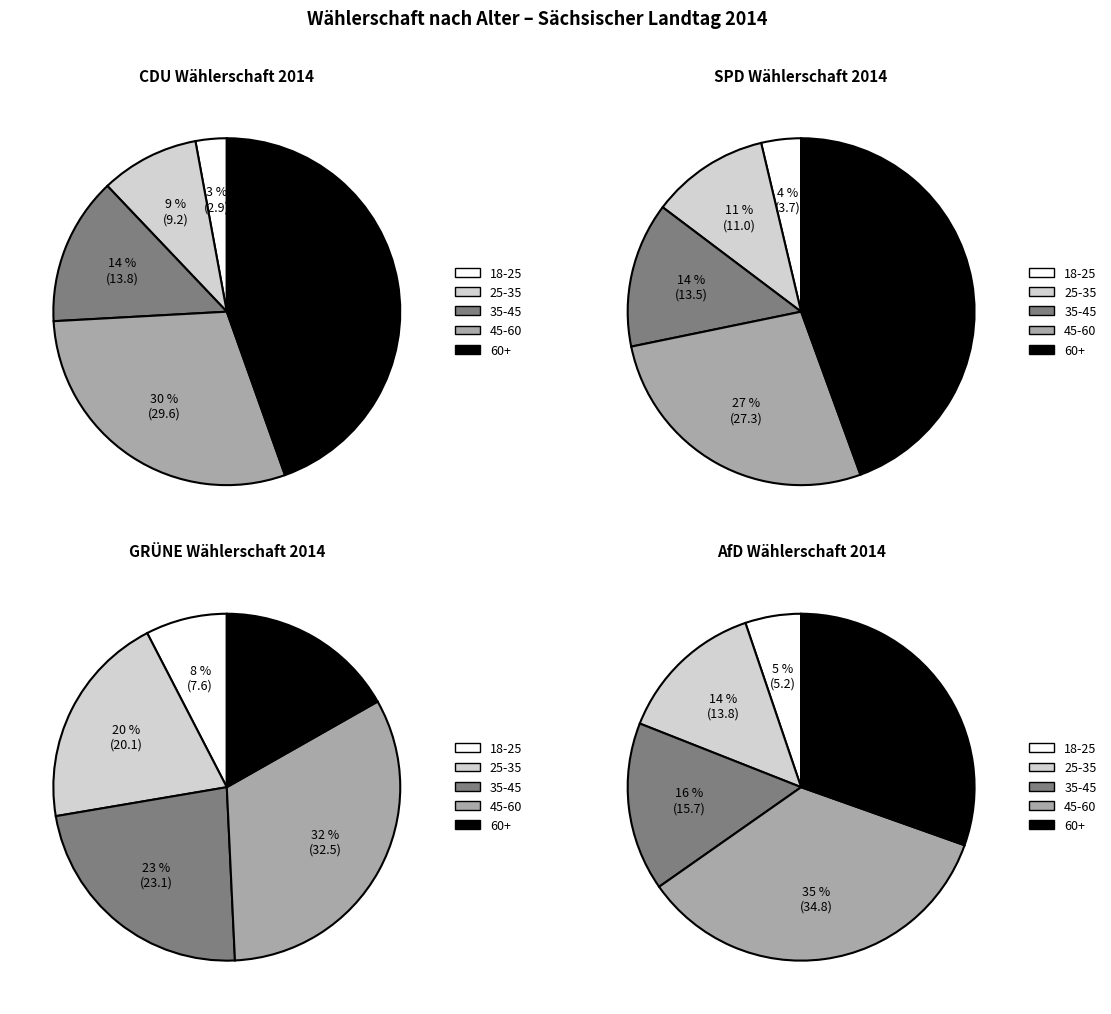

Which category has the biggest portion of the pie?

60+